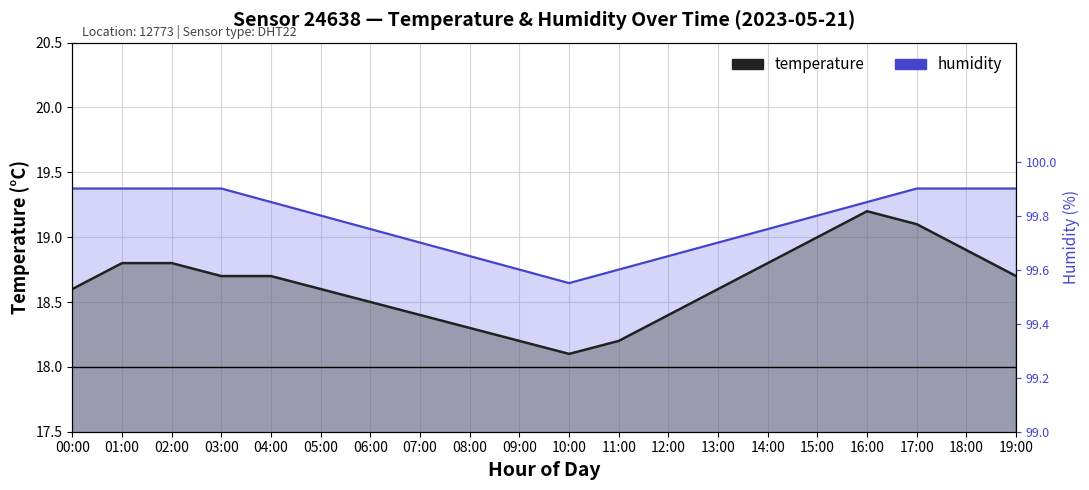

The value of temperature at 05:00 is 32.1. True or false?

False